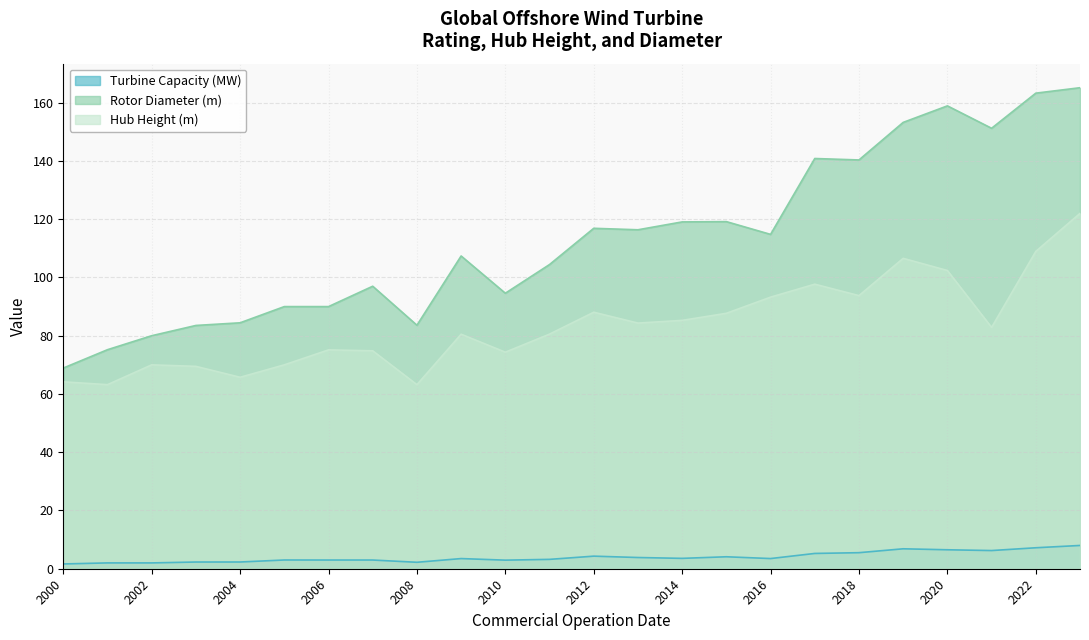

Which series has the largest range (max minus min)?

Rotor Diameter (m)